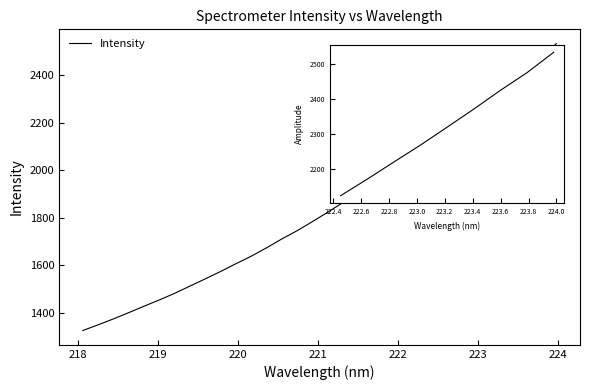

What is the greatest value displayed?

2532.3